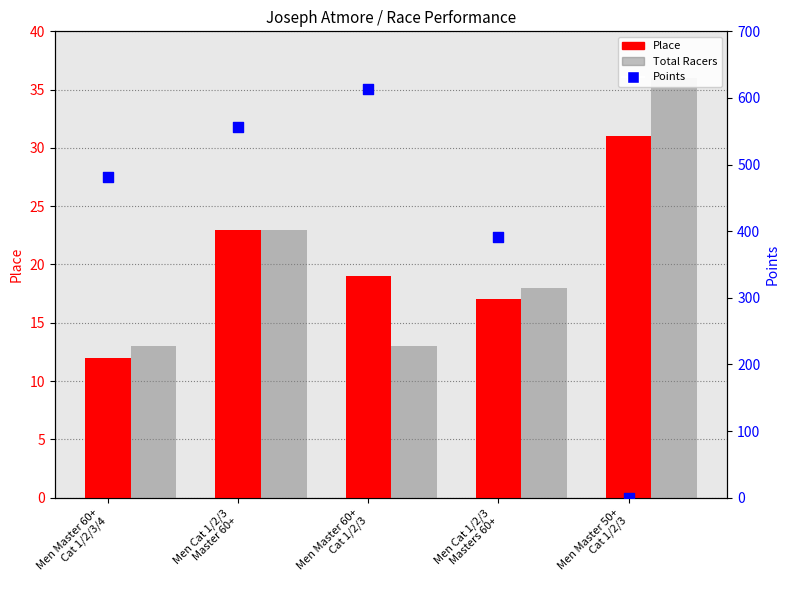

What are all the series names shown in the legend?

Place, Total Racers, Points